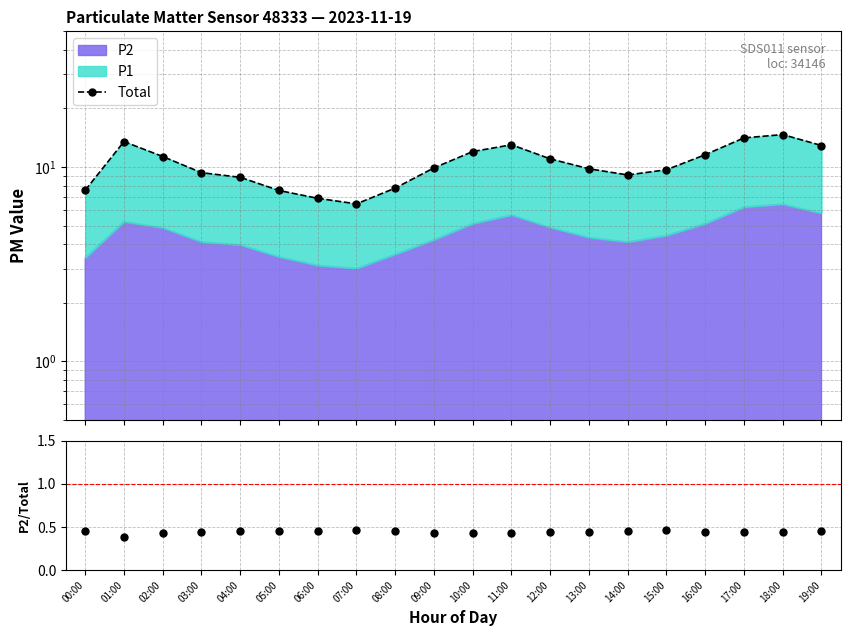

What is the label of the 1st point from the right?

19:00